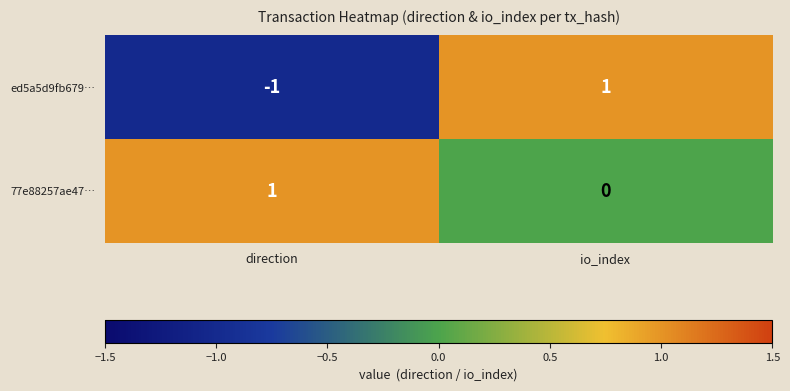

Reading left to right, list all the values displayed in this chart.

ed5a5d9fb679…: -1	1
77e88257ae47…: 1	0